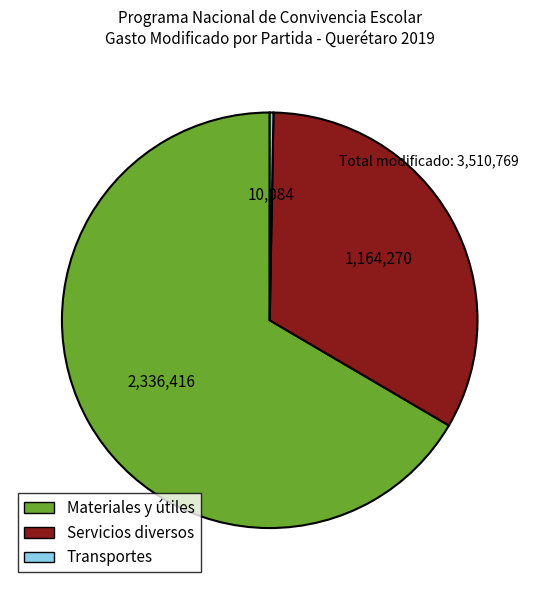

Do Servicios diversos and Materiales y útiles together represent more than half of the pie?

Yes